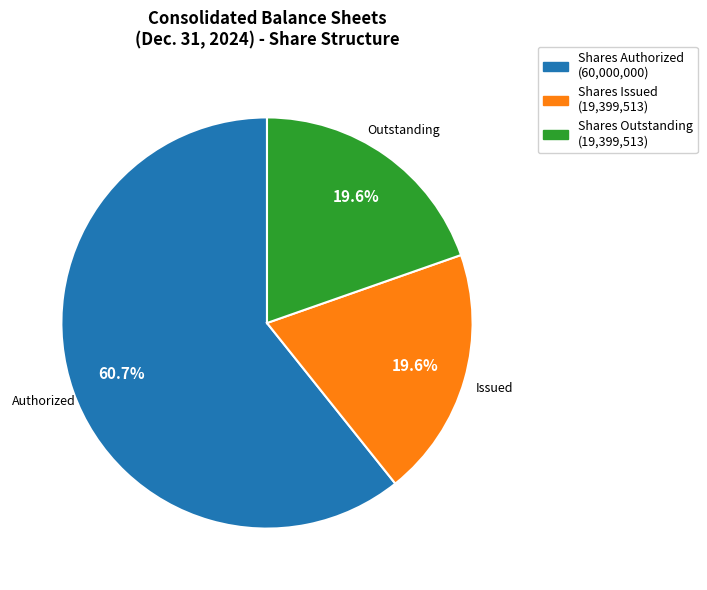

Is there any slice that represents more than half of the pie?

Yes